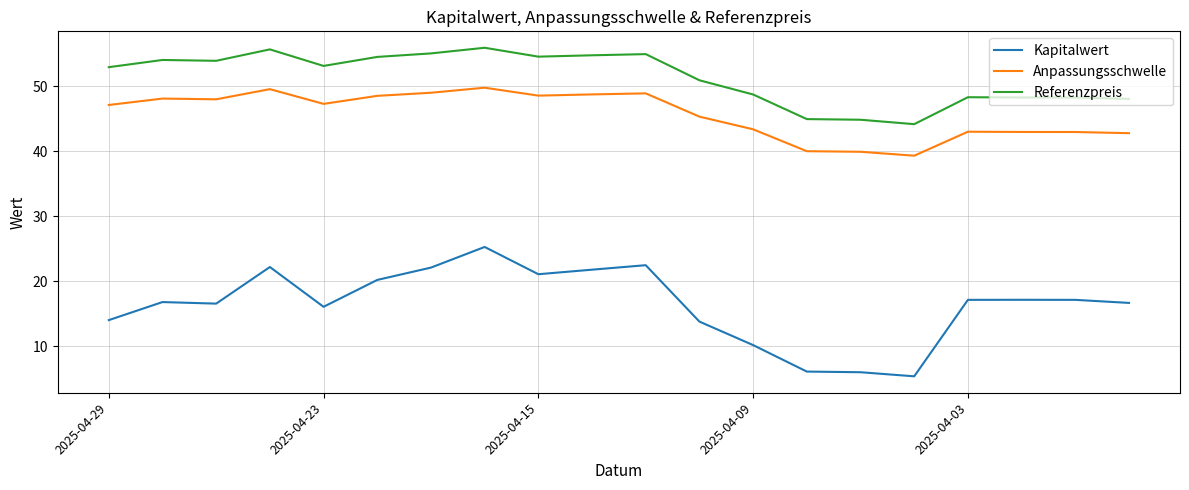

Rank the series by their maximum value, from lowest to highest.

Kapitalwert, Anpassungsschwelle, Referenzpreis